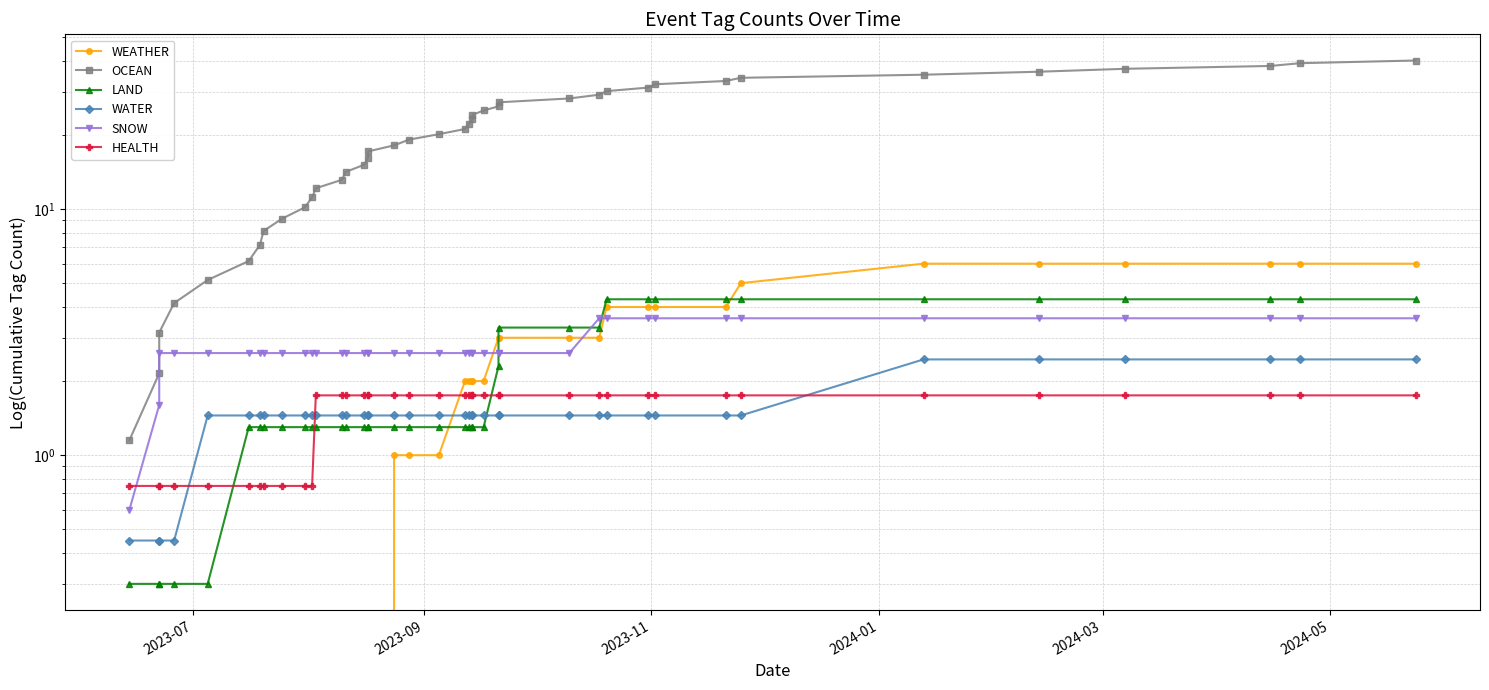

Rank the series by their maximum value, from highest to lowest.

OCEAN, WEATHER, LAND, SNOW, WATER, HEALTH